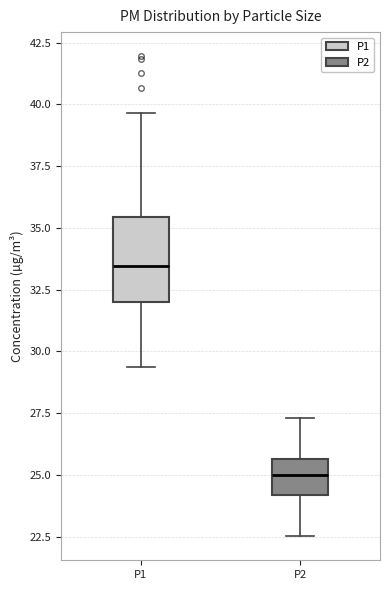

Reading left to right, transcribe this box plot: for each box, give where its median line is, the range the box spans, and where its two whiskers end, as read against the y-axis. The values are not printed on the chart, so give them approximately, as read against the axis.

P1: median 33.5, box 32.0 to 35.5, whiskers 29.5 to 39.5
P2: median 25.0, box 24.0 to 25.5, whiskers 22.5 to 27.5